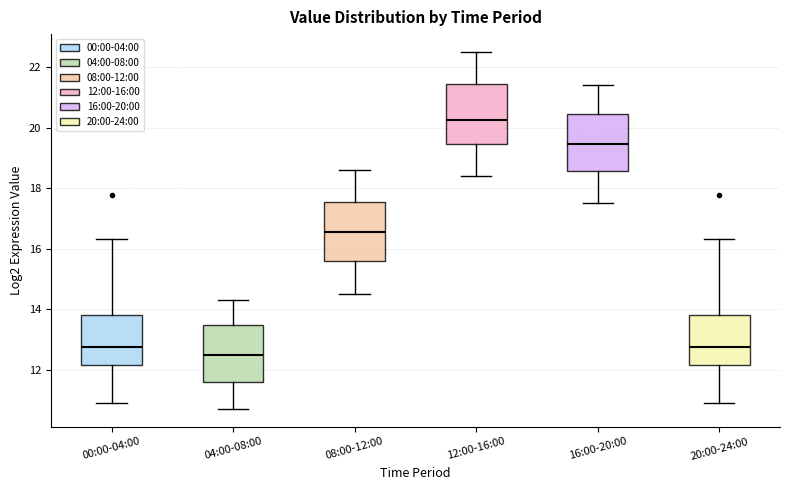

Where does the lower whisker of the box for 08:00-12:00 end on the y-axis? The values are not printed on the chart, so give them approximately, as read against the axis.

14.6